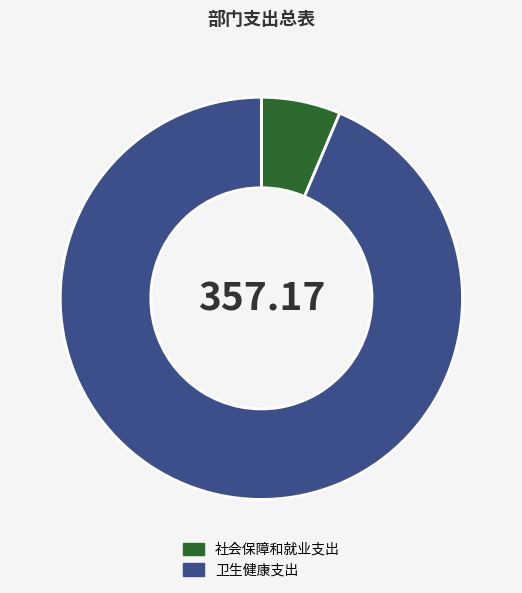

Which has a higher value, 卫生健康支出 or 社会保障和就业支出?

卫生健康支出